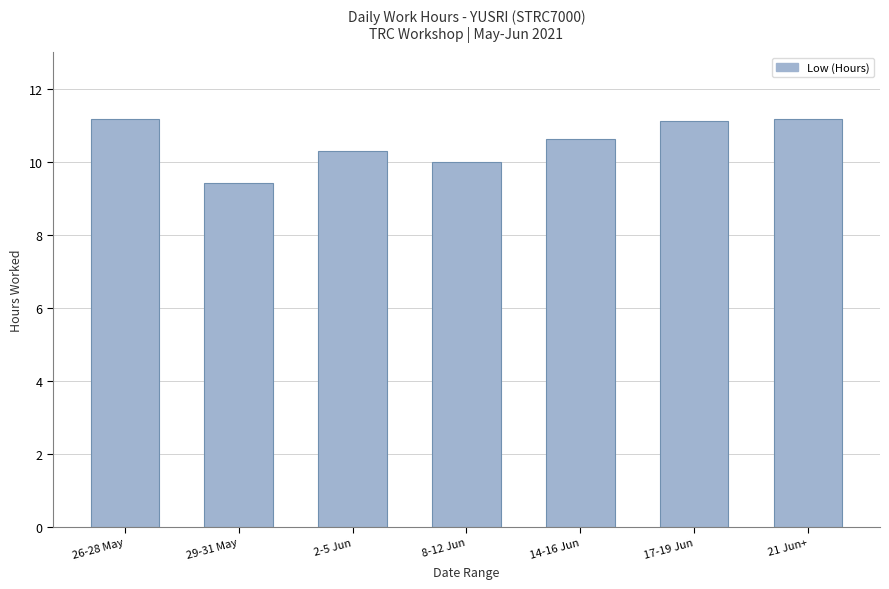

What position from the left is 8-12 Jun?

4